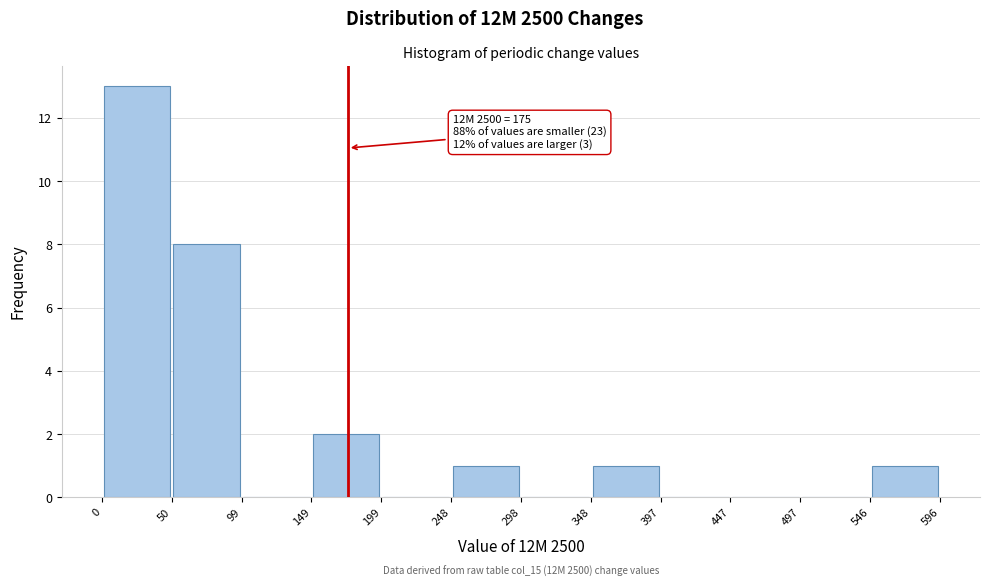

Which range on the x-axis has the tallest bar?

0 to 50